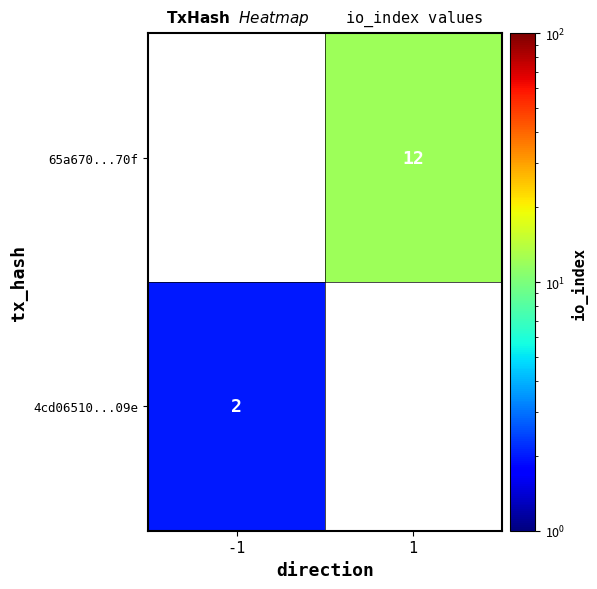

Is it true that 65a670...70f equals 12 at 1?

True